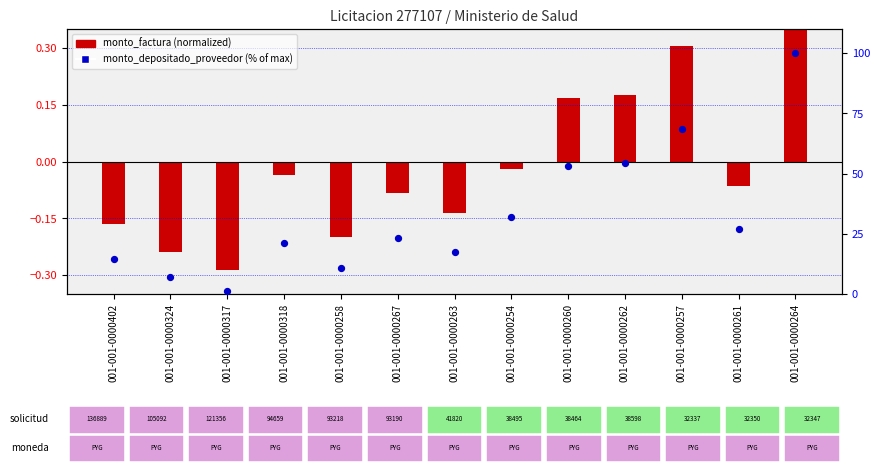

At which category is the sum across all series the highest?

001-001-0000264